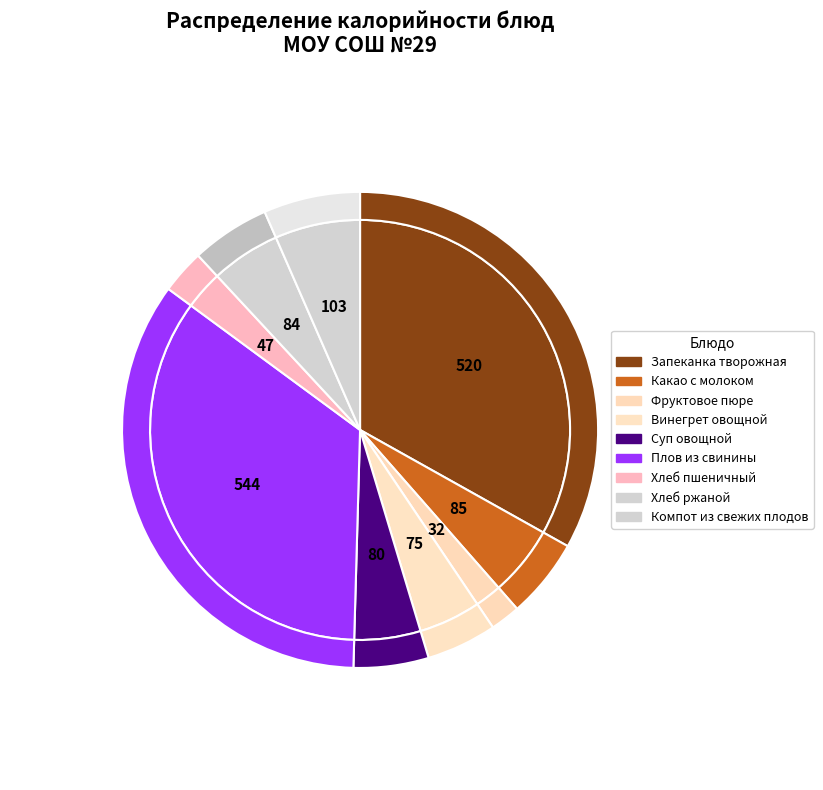

Count the number of slices in the pie.

9